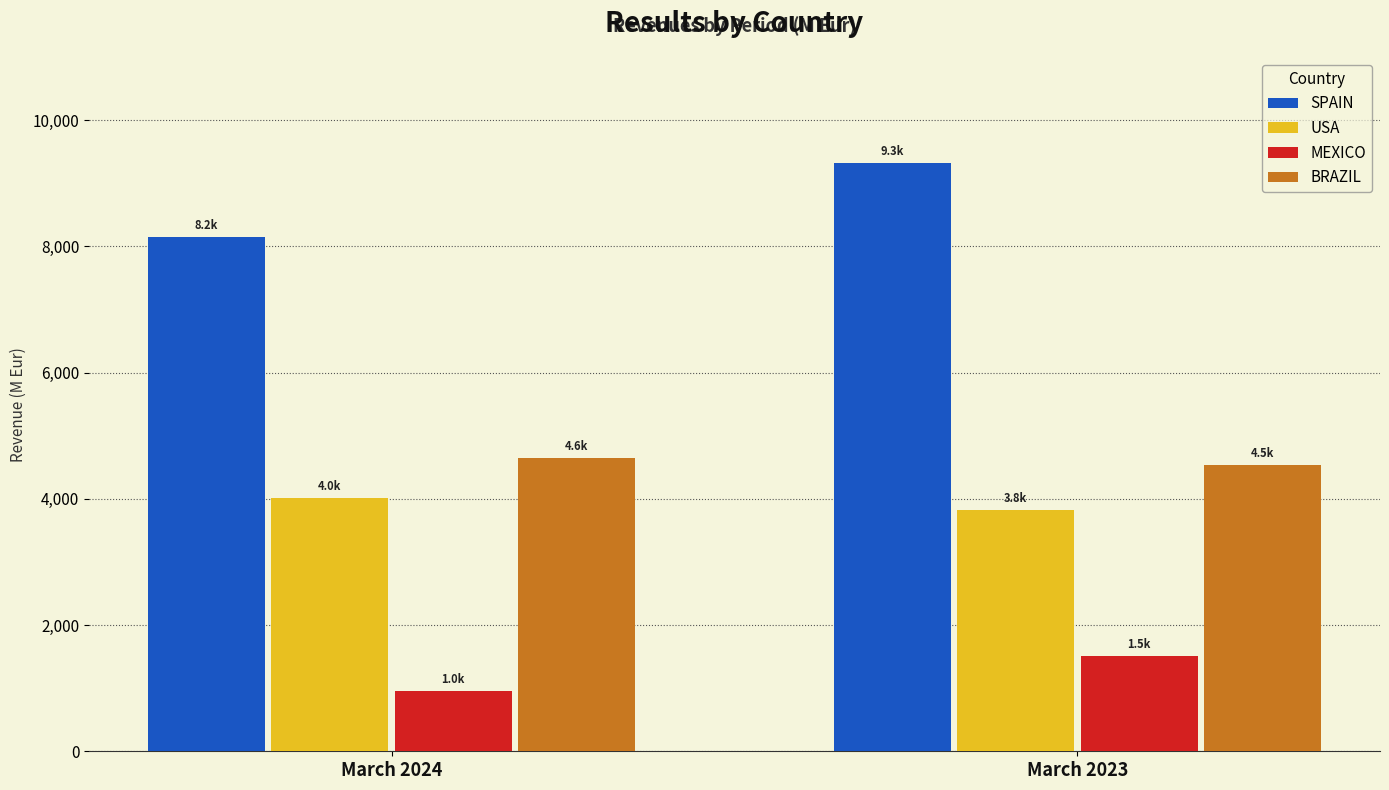

How many values in the MEXICO series exceed 1511?

1